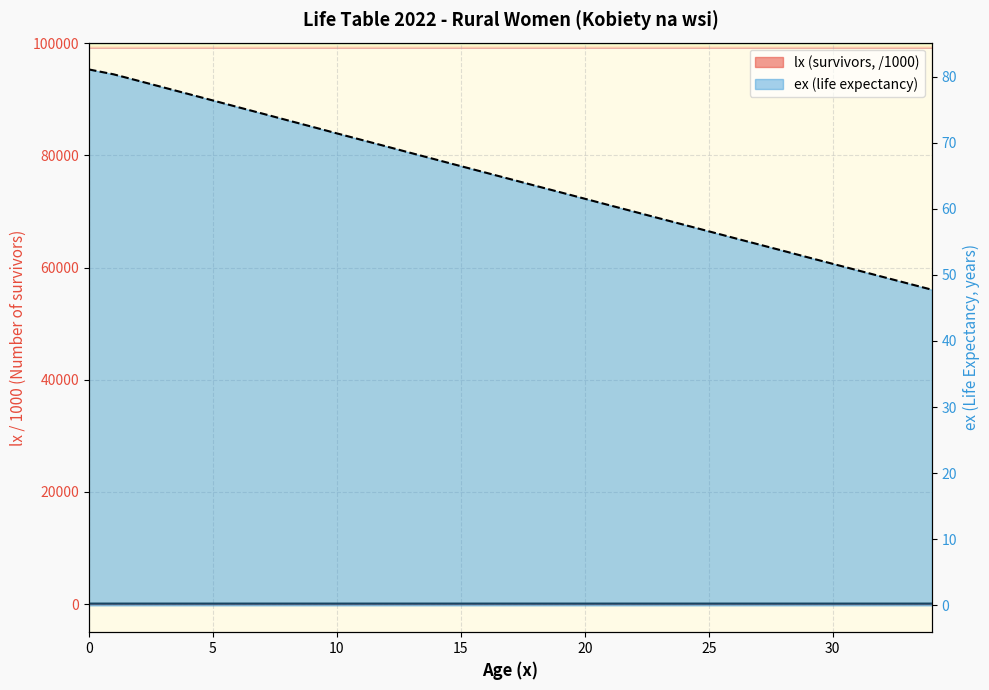

Count the number of categories in the chart.

35